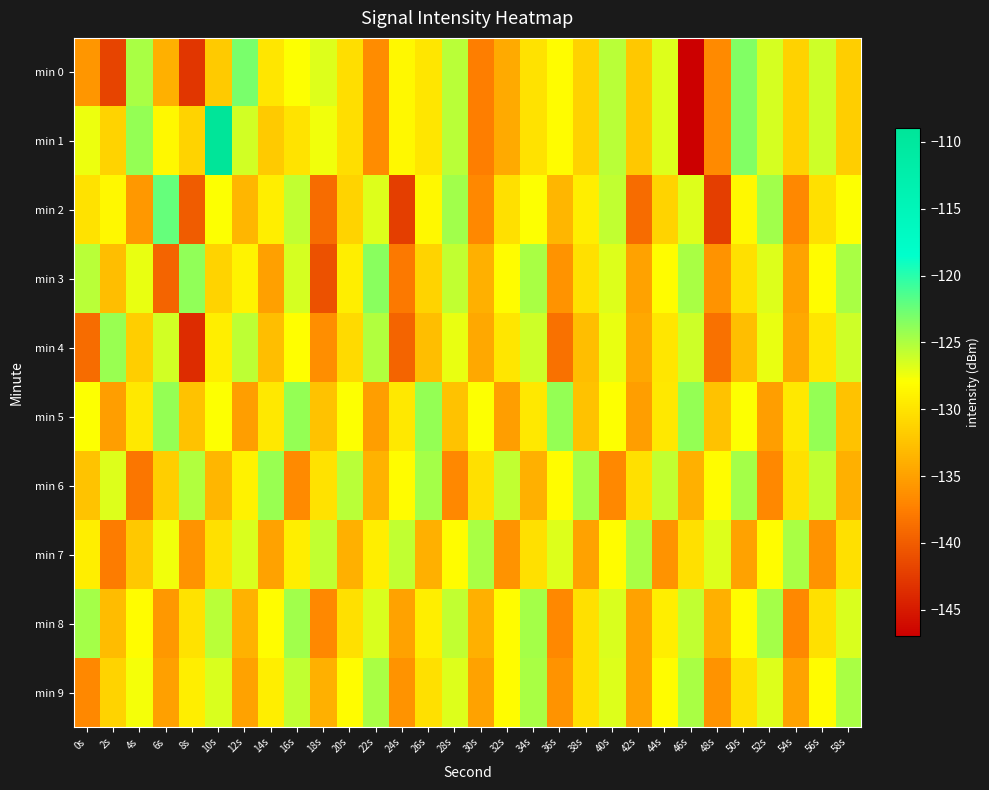

What is the smallest value displayed?

-146.9